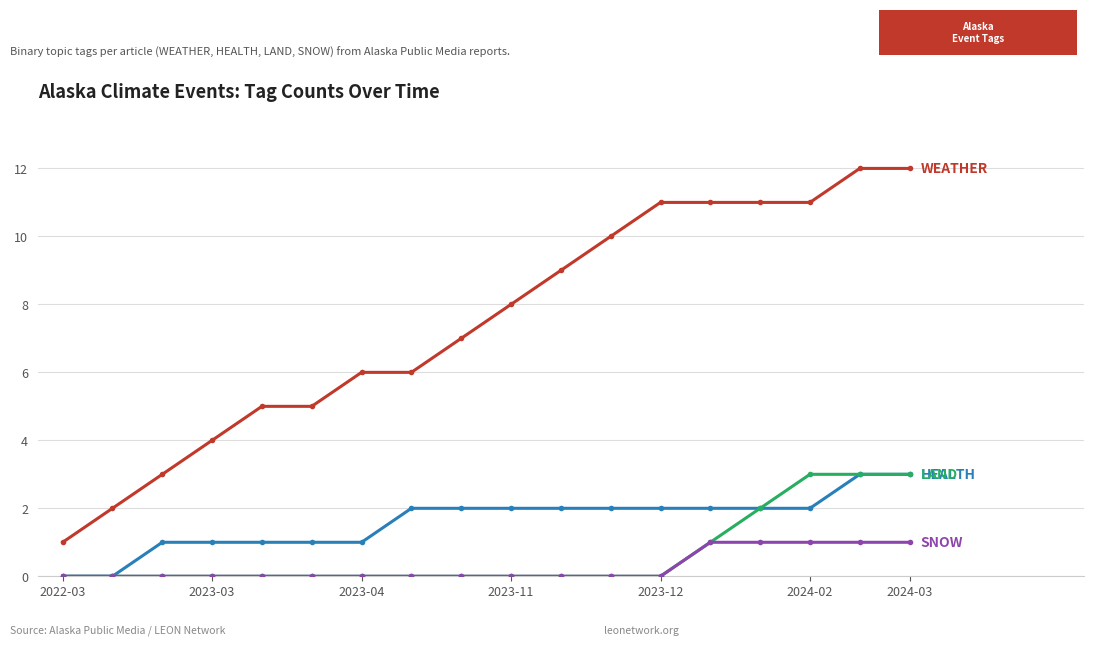

What is the greatest value displayed?

12